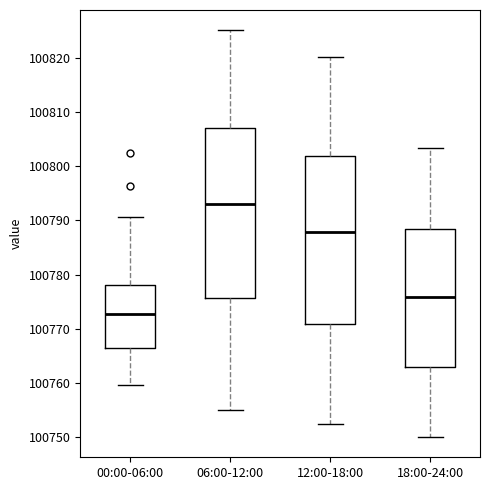

Where does the lower whisker of the box for 18:00-24:00 end on the y-axis? The values are not printed on the chart, so give them approximately, as read against the axis.

100750